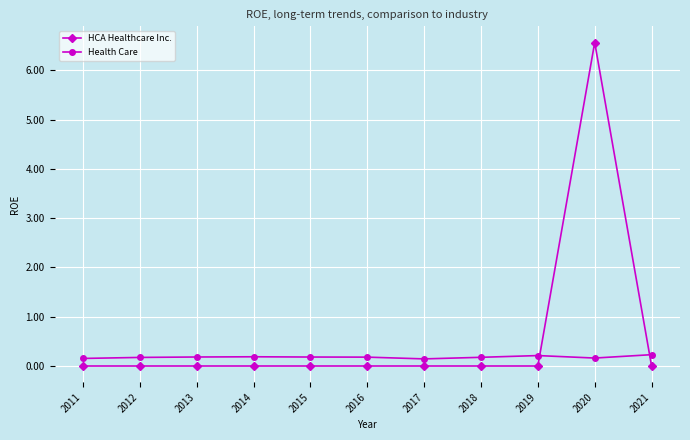

What is the total value across all series at 2017?

0.1